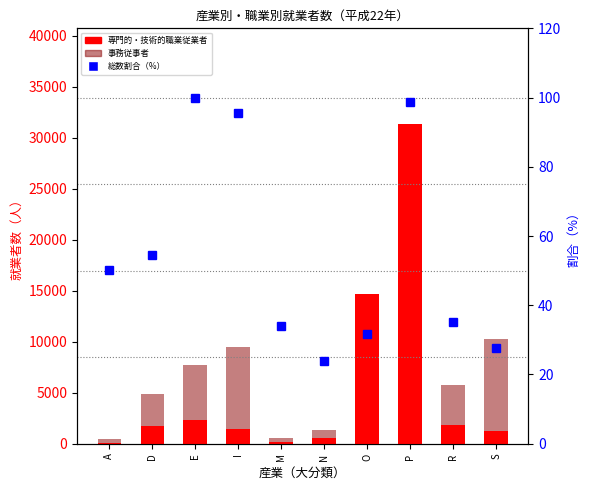

What position from the right is S?

1